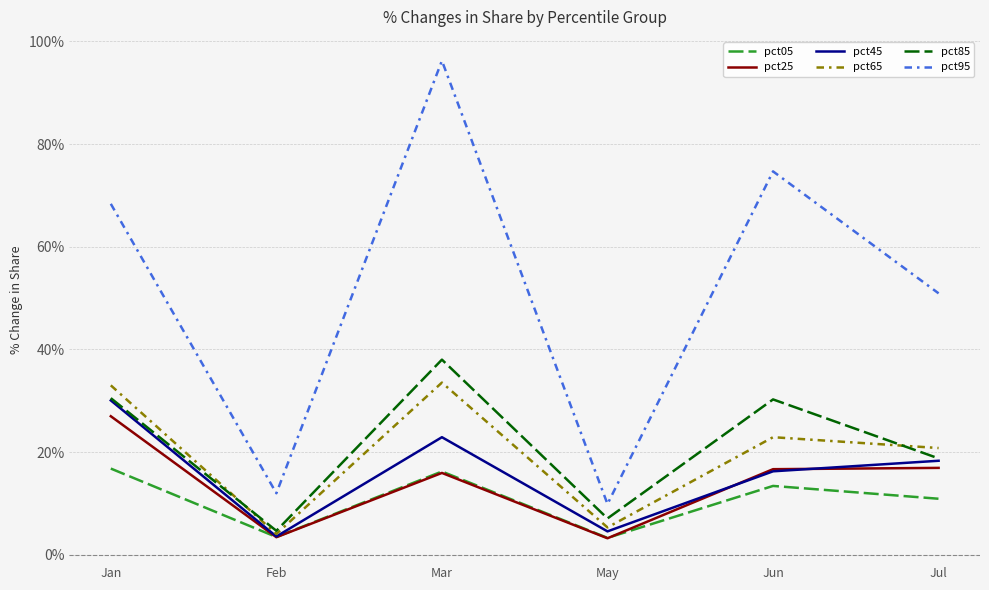

Is this an area chart (filled region under the line)?

No